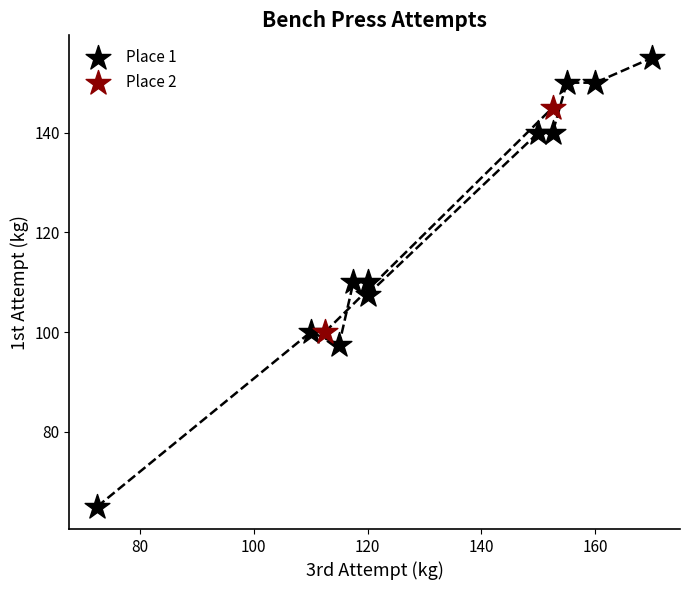

Which series has the largest Y range (max minus min)?

Place 1